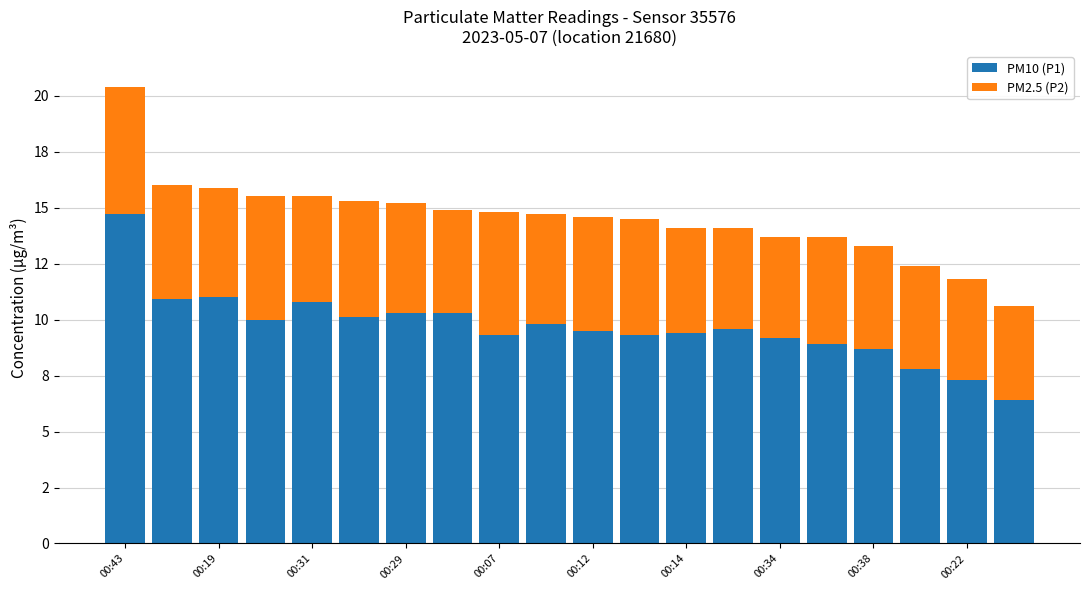

Are the bars grouped side by side (vs. stacked)?

No